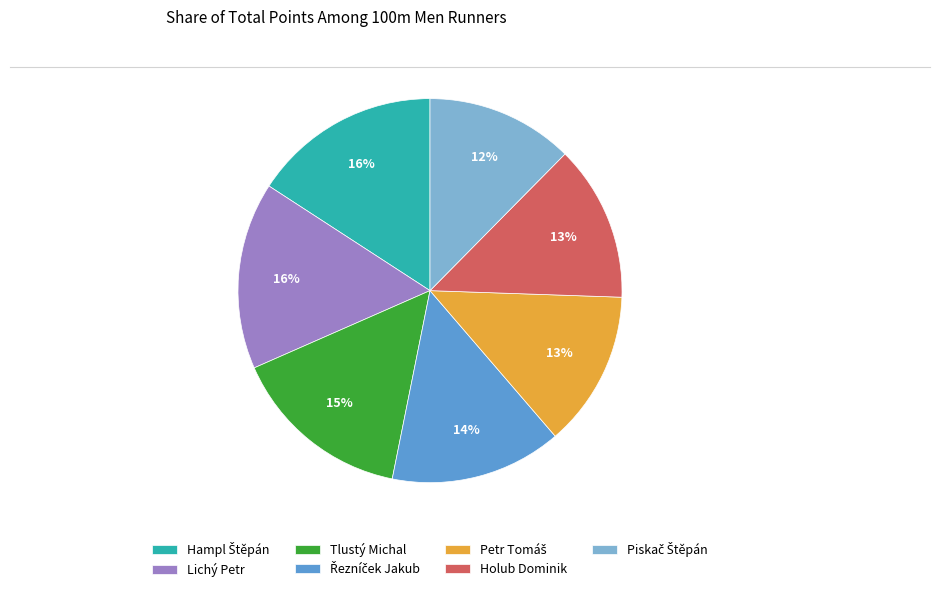

To the nearest percent, what percentage of the pie is Lichý Petr?

16%